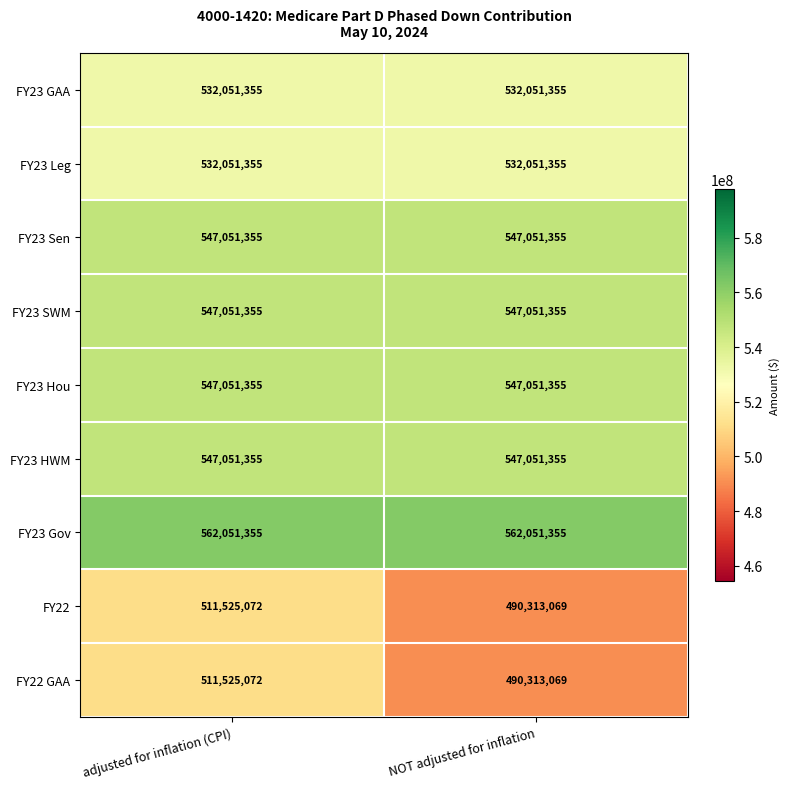

What is the smallest value displayed?

490313069